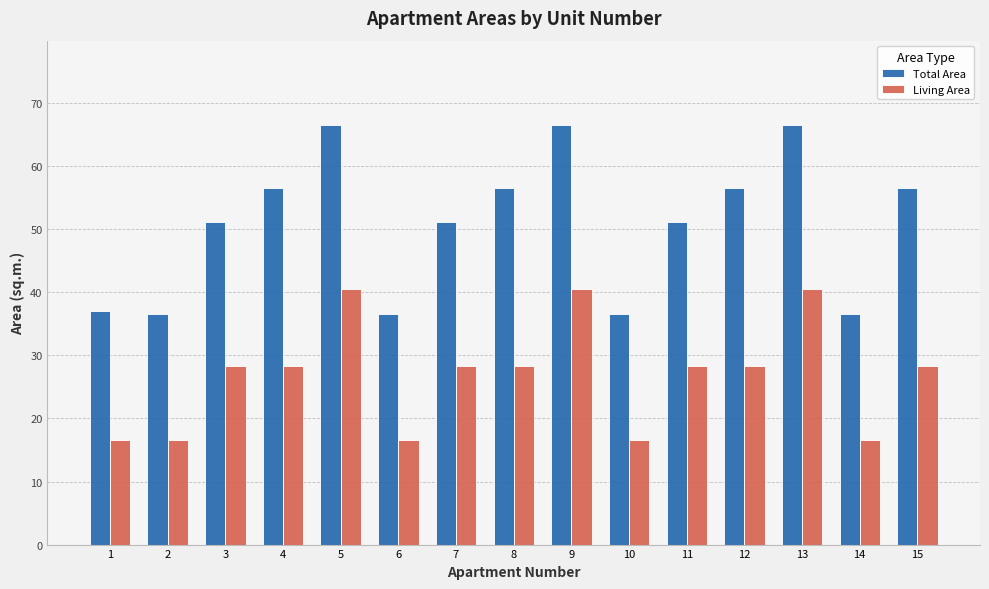

How many distinct data groups are displayed?

2